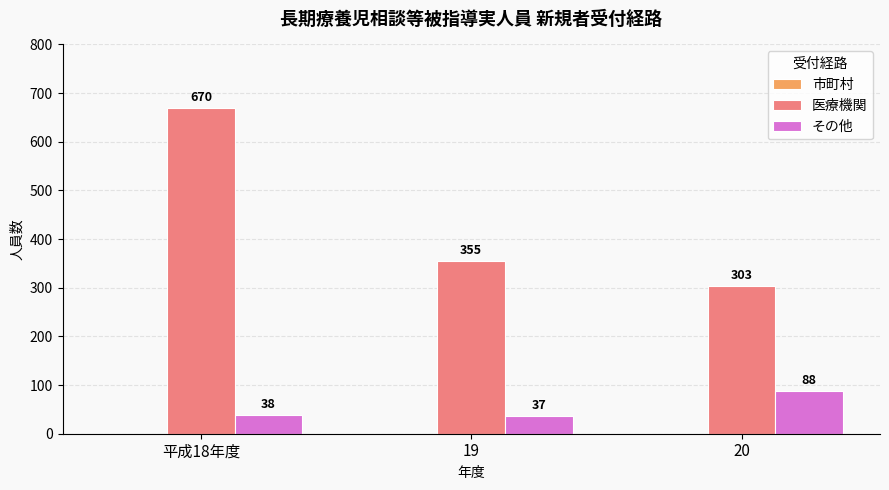

Rank the series at 20 from highest to lowest value.

医療機関, その他